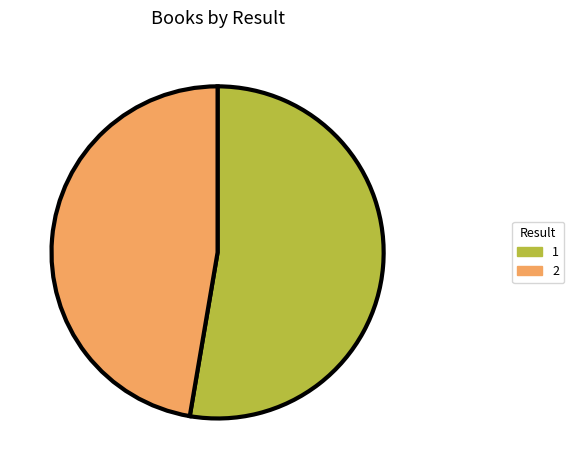

Which category has the biggest portion of the pie?

1